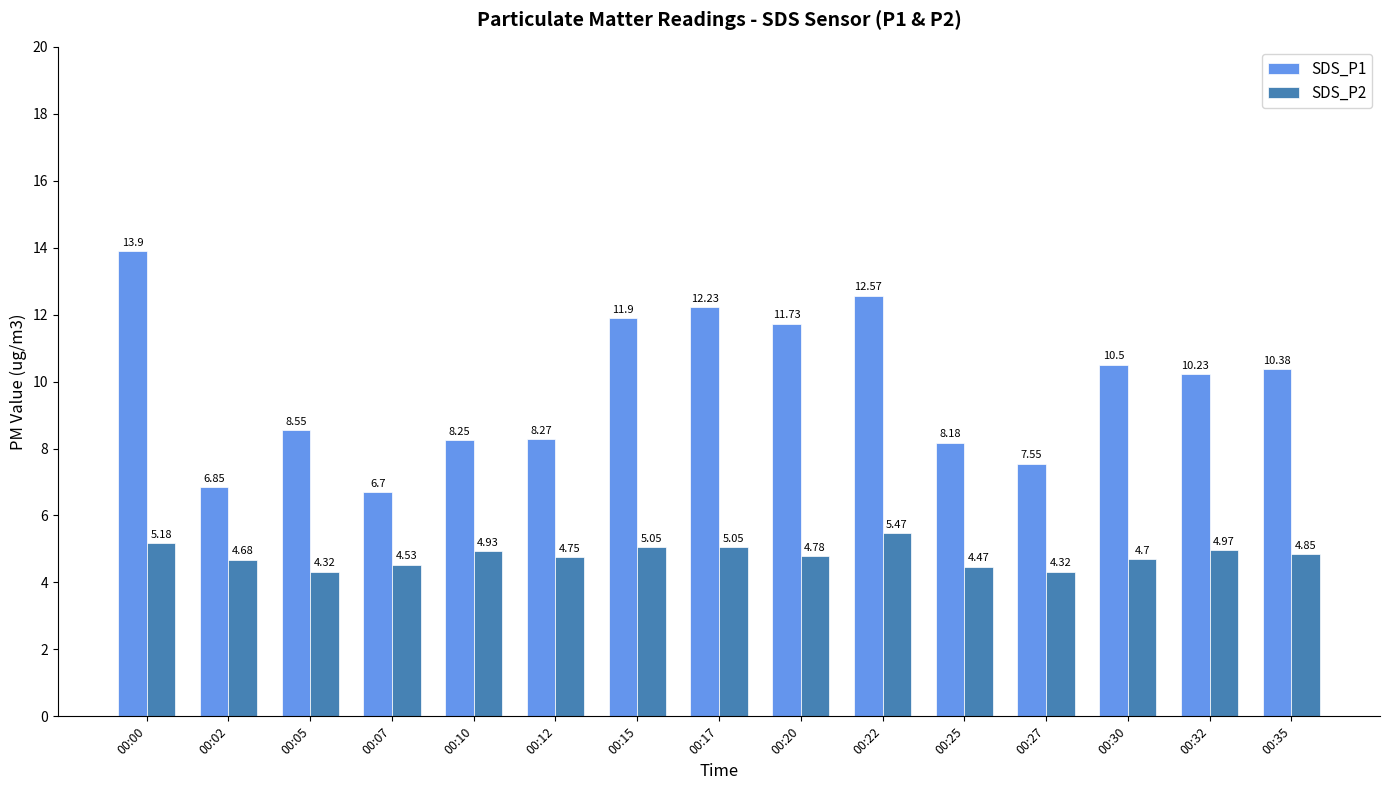

At which category is the sum across all series the highest?

00:00